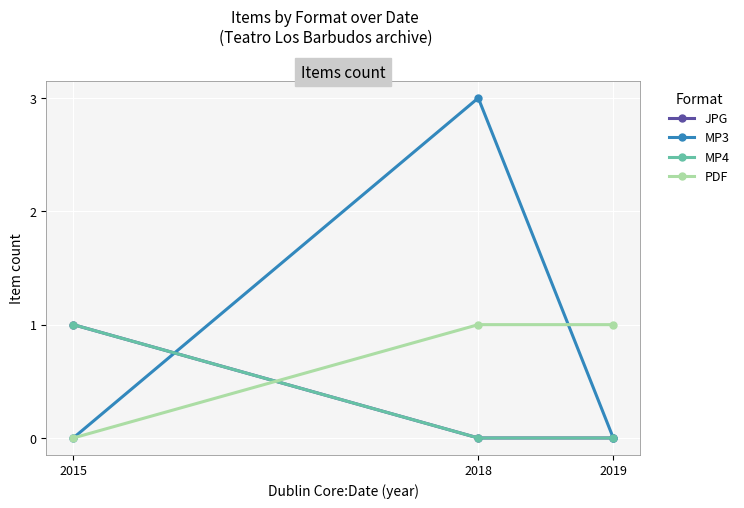

What is the greatest value displayed?

3